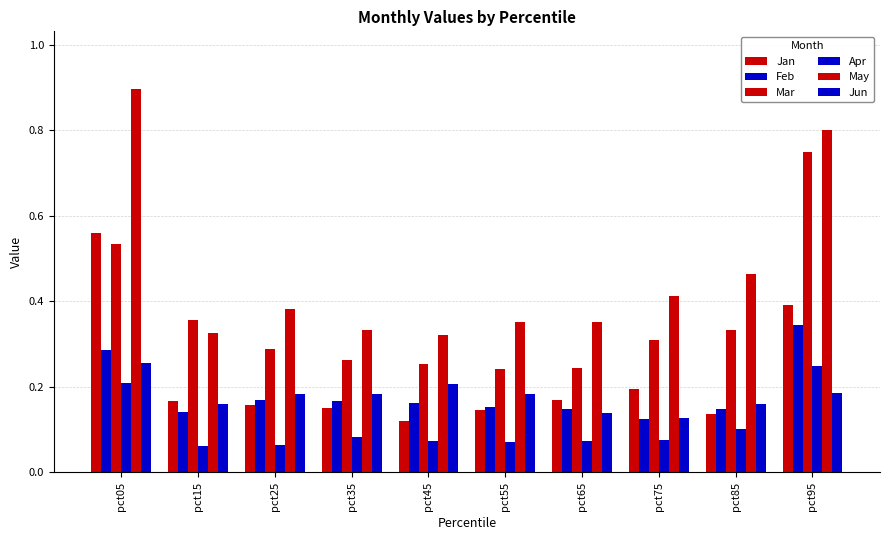

True or false: Jun has a value of 0.1 at pct95.

False